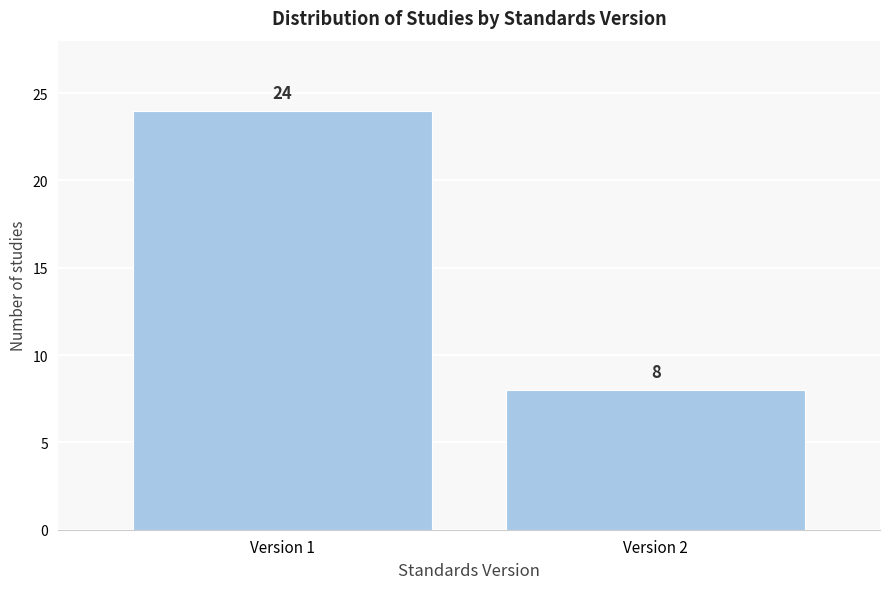

Reading left to right, extract all data points from this chart.

24	8